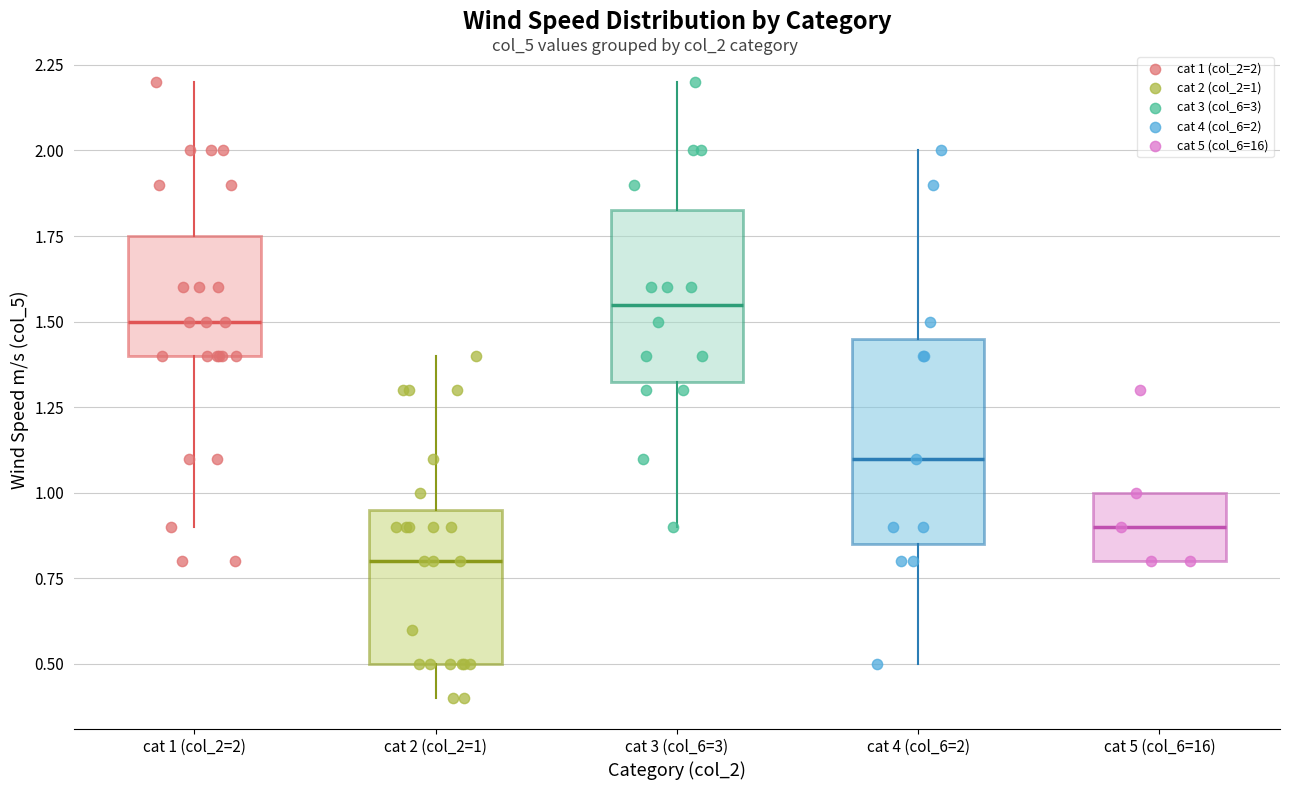

Where is the upper edge of the box for cat 5 (col_6=16) on the y-axis? The values are not printed on the chart, so give them approximately, as read against the axis.

1.00